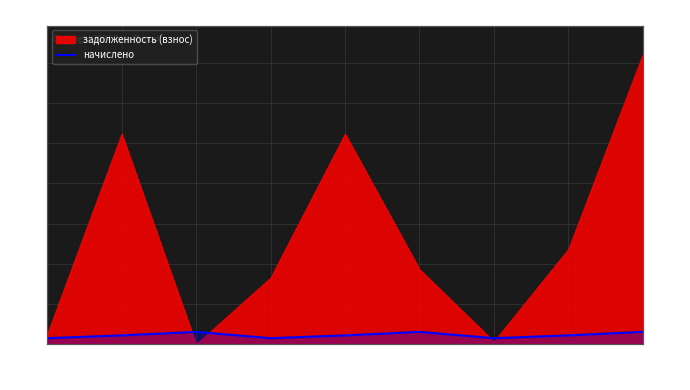

Reading left to right, what are all the values shown in this chart?

754.6	1107.6	1542.7	754.6	1107.6	1542.5	754.6	1107.6	1542.5